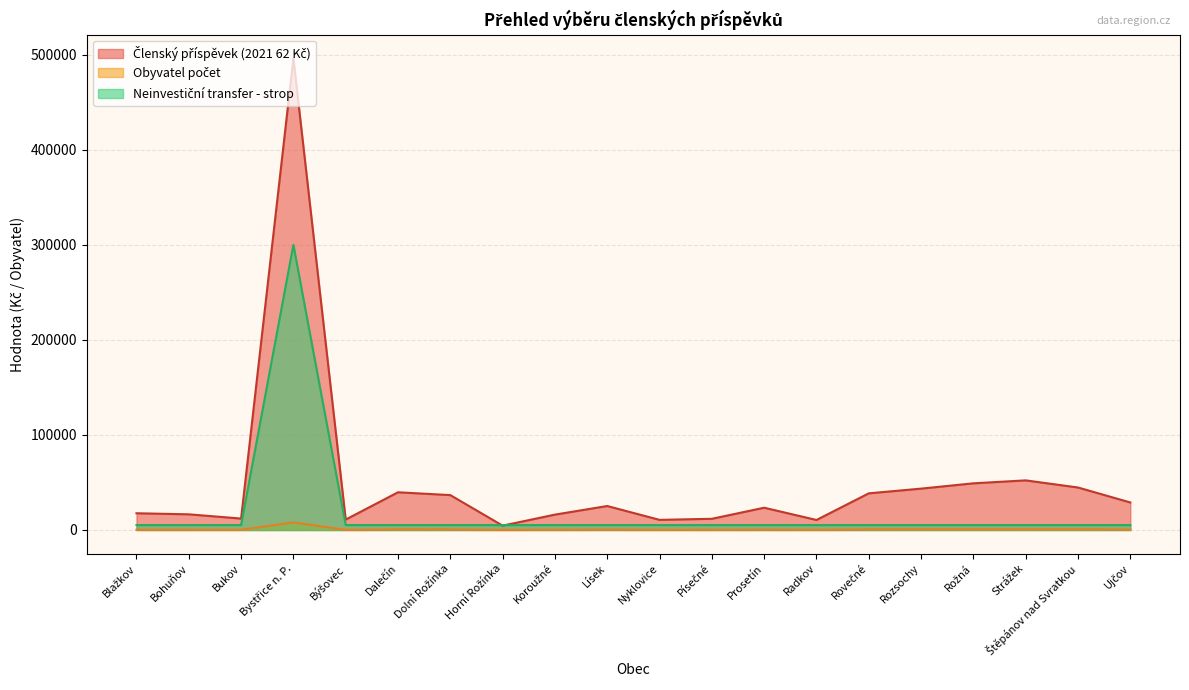

What is the difference between the maximum and minimum values in the Neinvestiční transfer - strop series?

294835